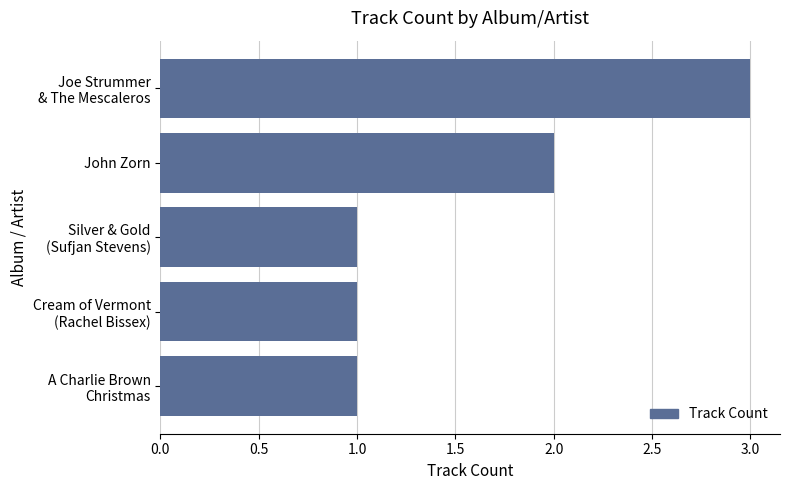

What is the value of the 5th bar from the top?

1